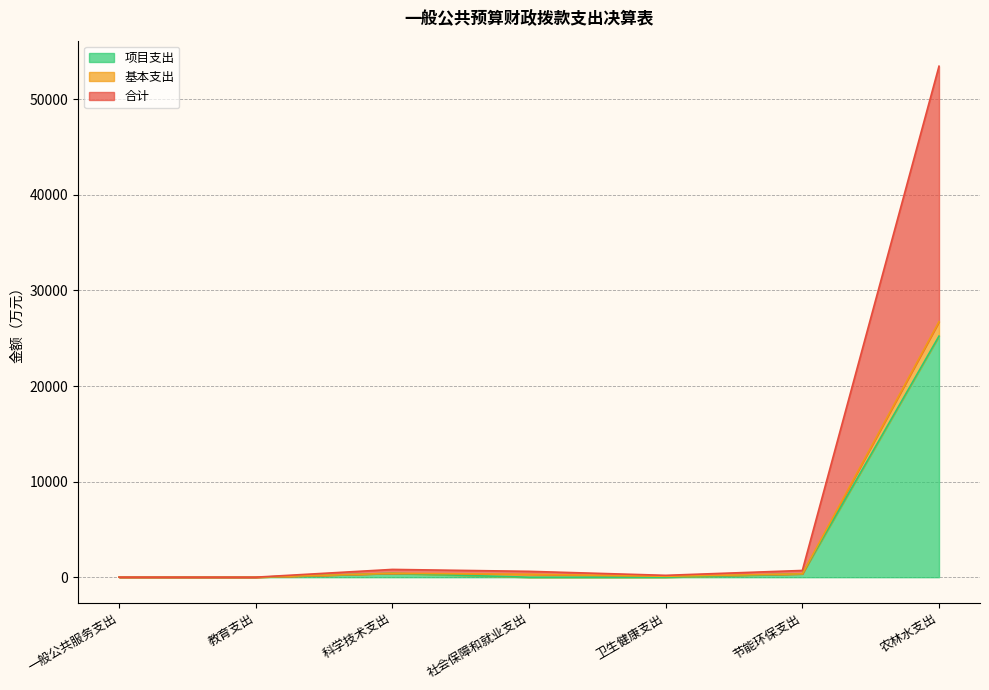

True or false: 合计 has more than 1 points higher than both neighbors.

False